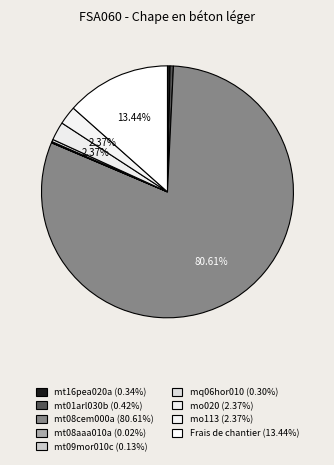

Which category has the biggest portion of the pie?

mt08cem000a